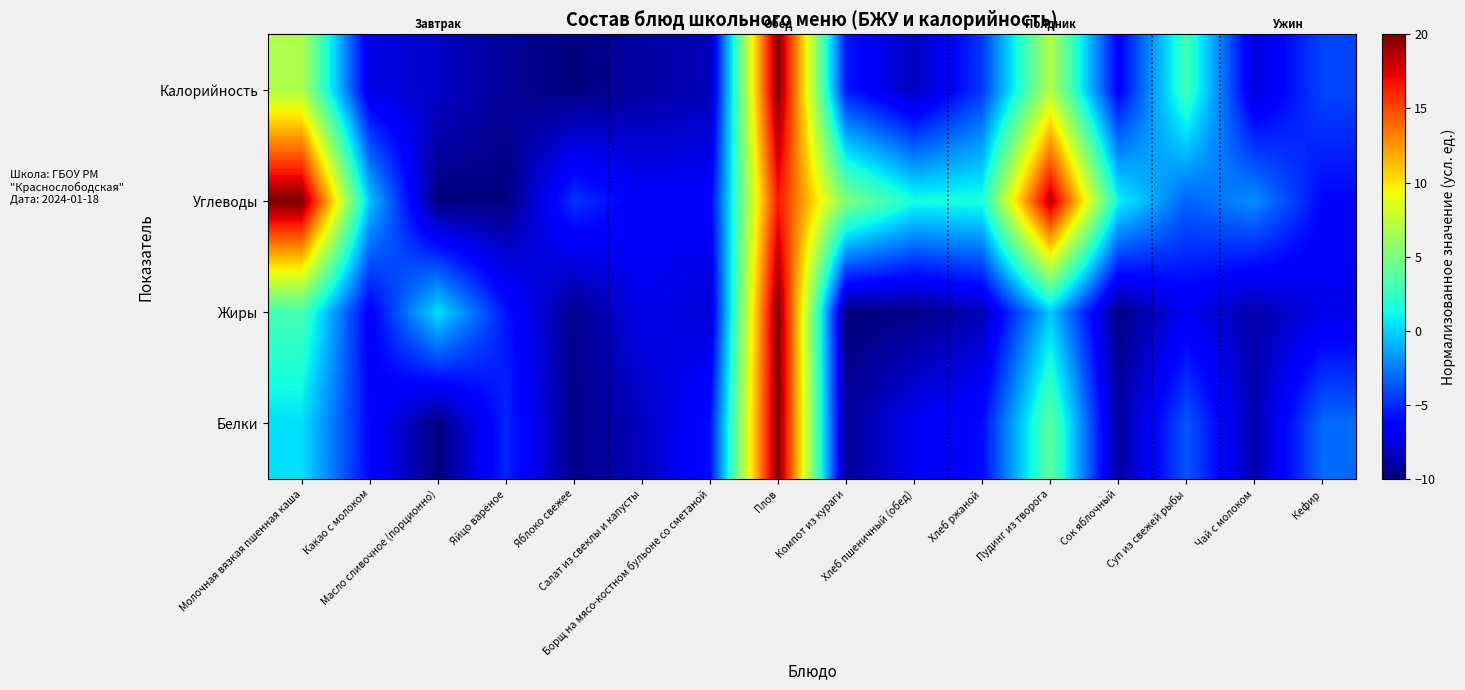

Rank the series at Компот из кураги from lowest to highest value.

Жиры, Белки, Калорийность, Углеводы